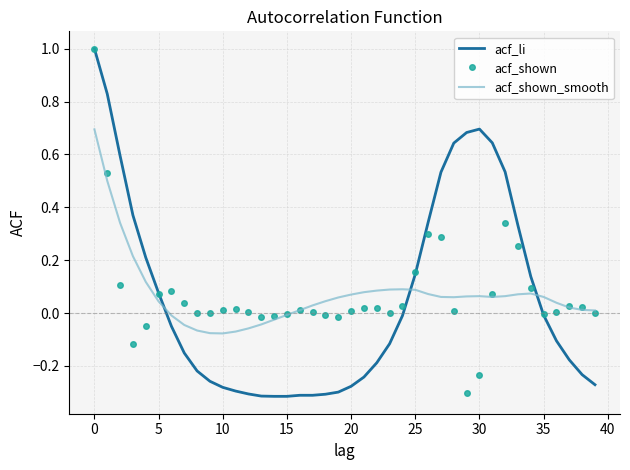

True or false: acf_li has more than 0 interior local peaks.

True